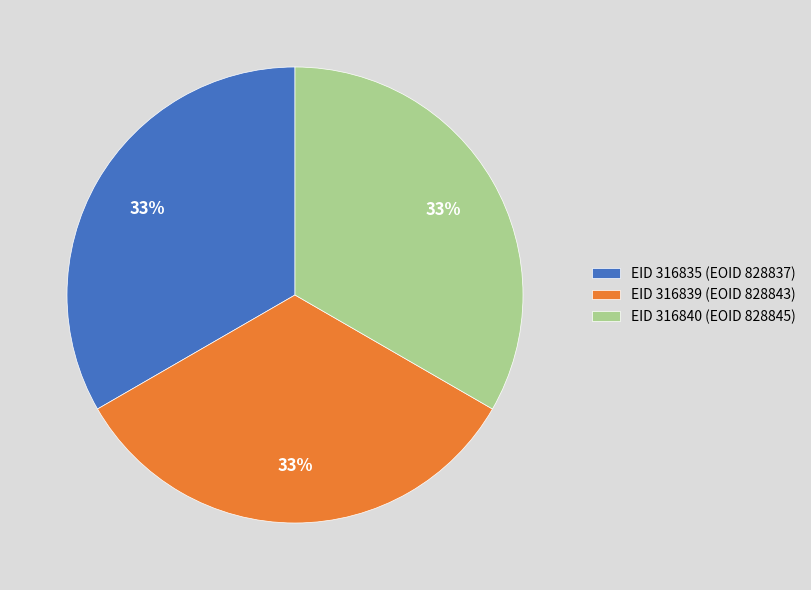

How many slices are in this pie chart?

3